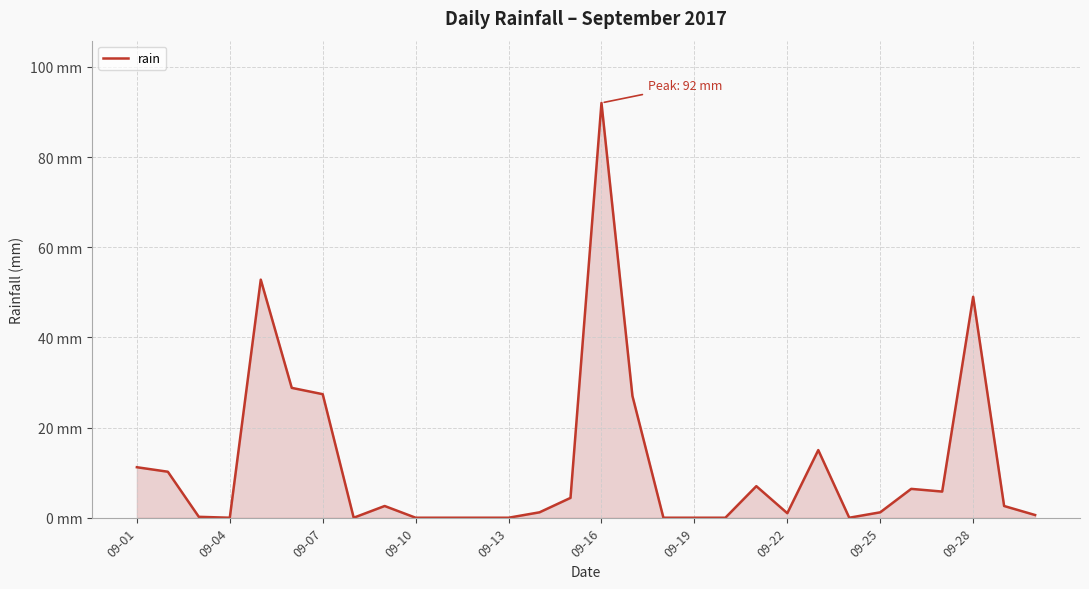

Where does the data first go above 2?

09-01